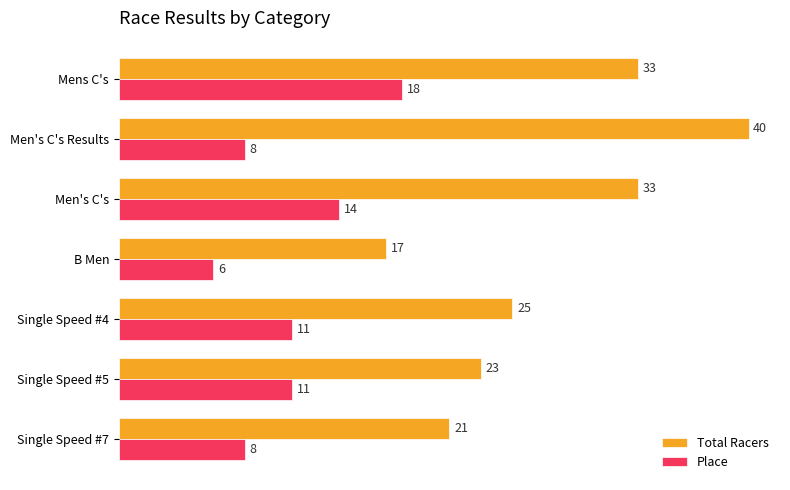

At how many categories does at least one series exceed 20?

6